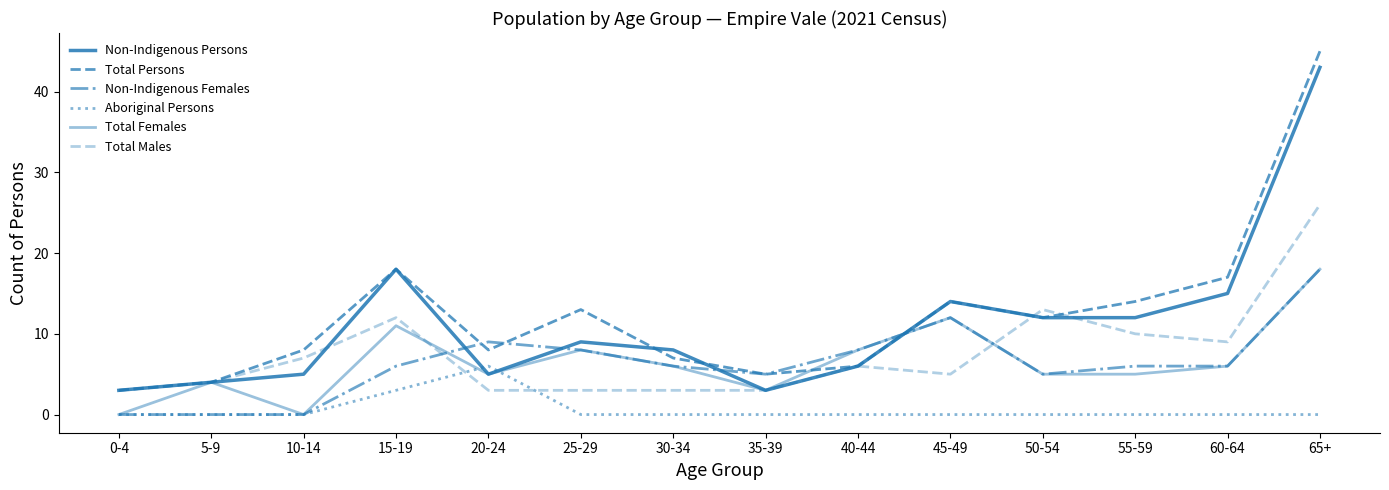

At which category does Aboriginal Persons reach its first local peak?

20-24